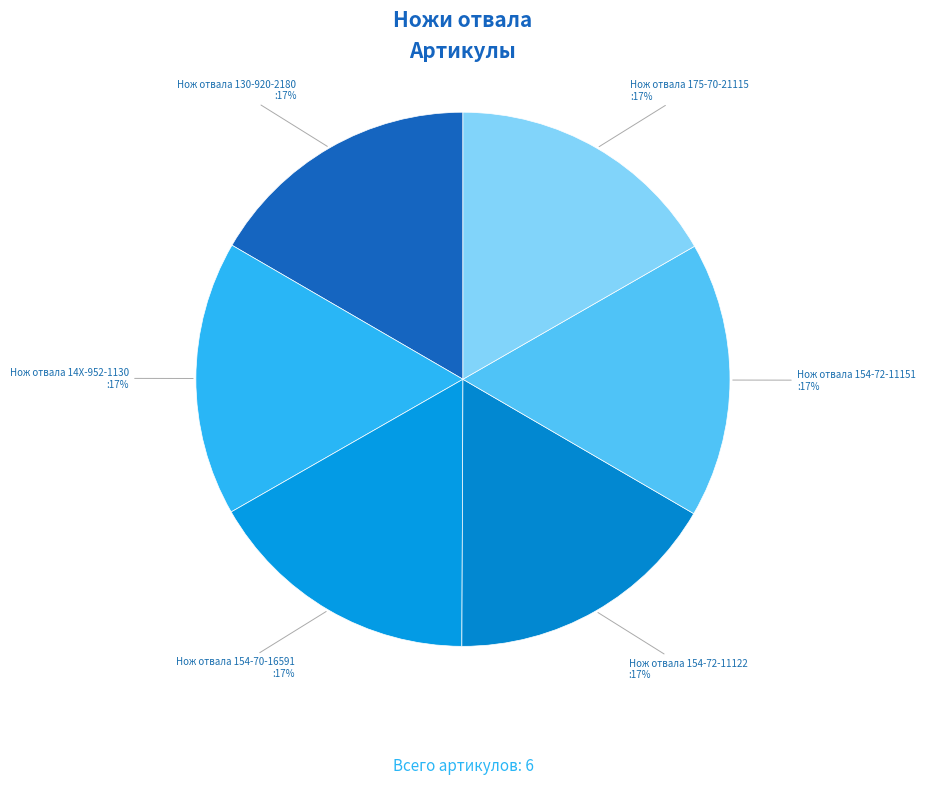

Which slice is the largest?

Нож отвала 175-70-21115